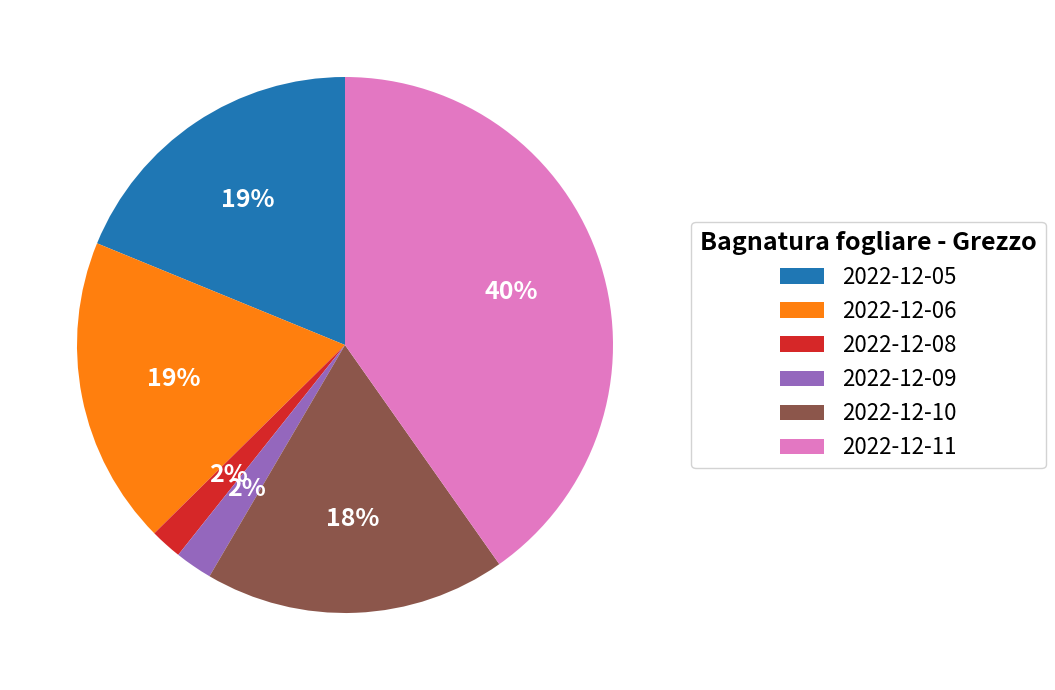

True or false: 2022-12-06 accounts for 19% of the total.

True